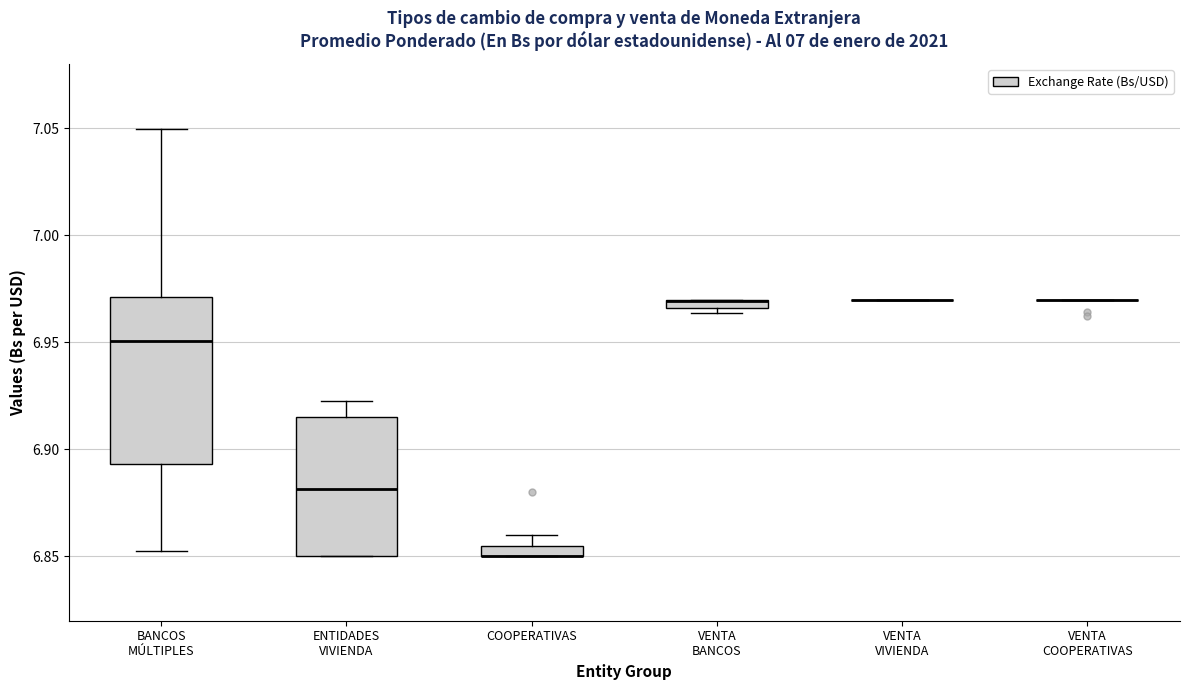

Comparing the boxes themselves (not the whiskers), which one is the tallest?

BANCOS MÚLTIPLES